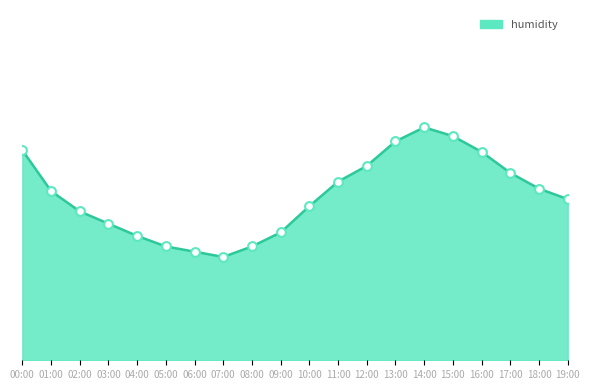

What is the ratio of the value at 03:00 to the value at 12:00?

1.0